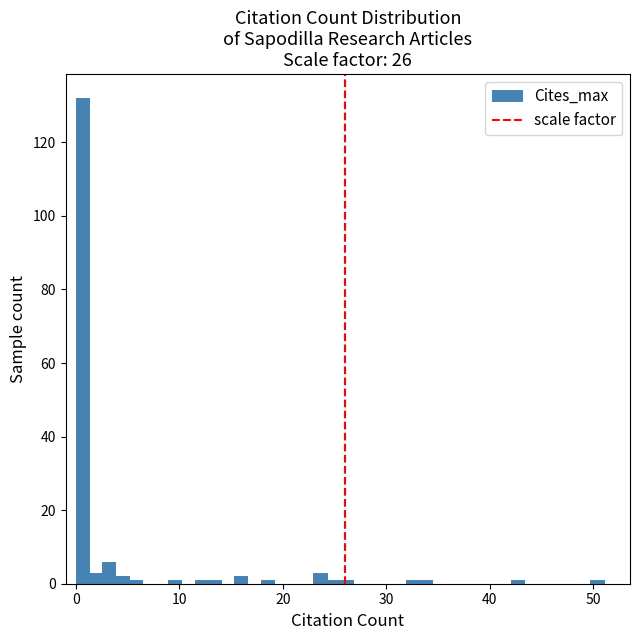

Read against the x-axis, roughly where is the centre of the tallest bar?

1